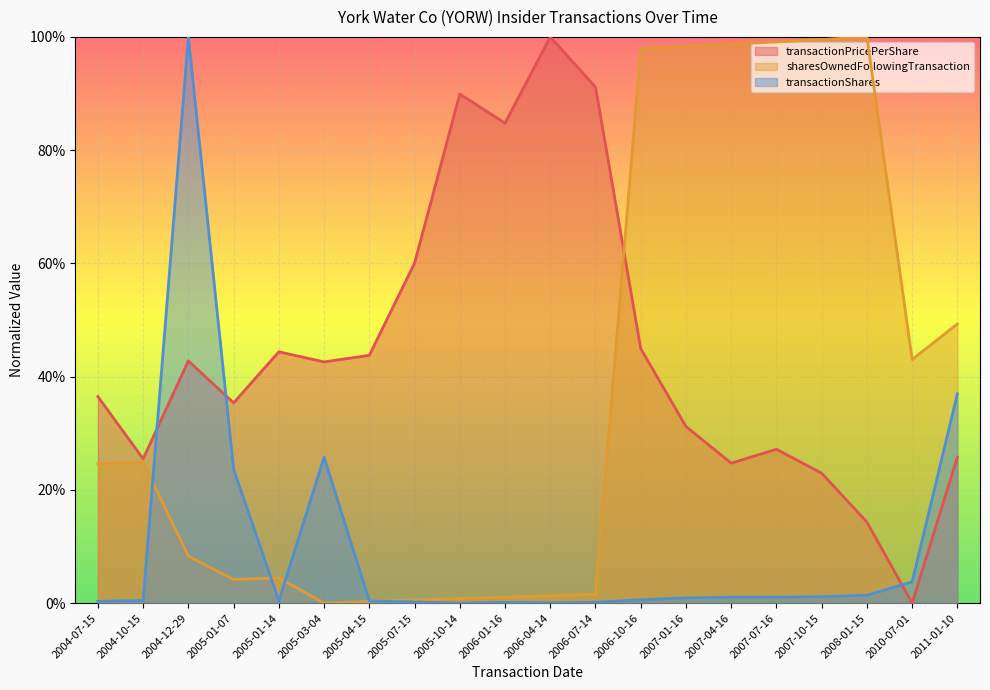

What is the value of the transactionPricePerShare point at the 11th from the left?

1.0